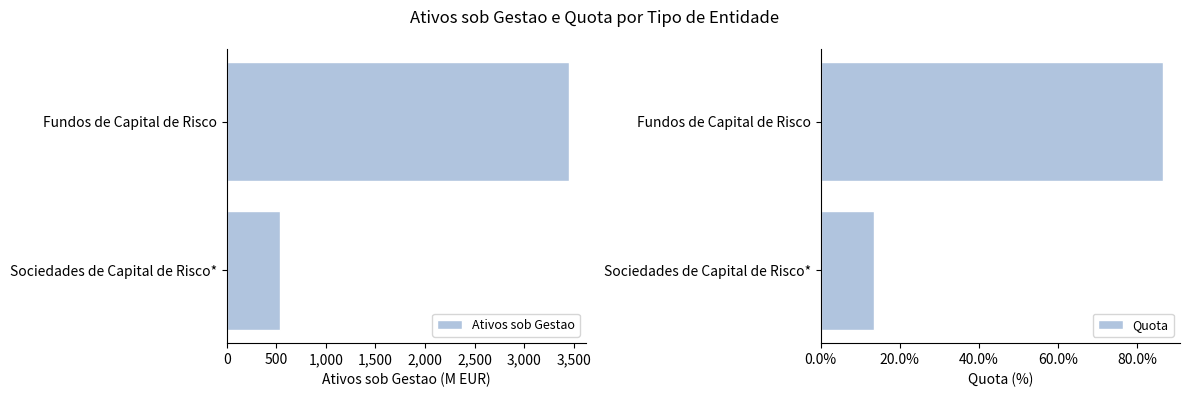

True or false: Quota has a value of 86.5 at Fundos de Capital de Risco.

True